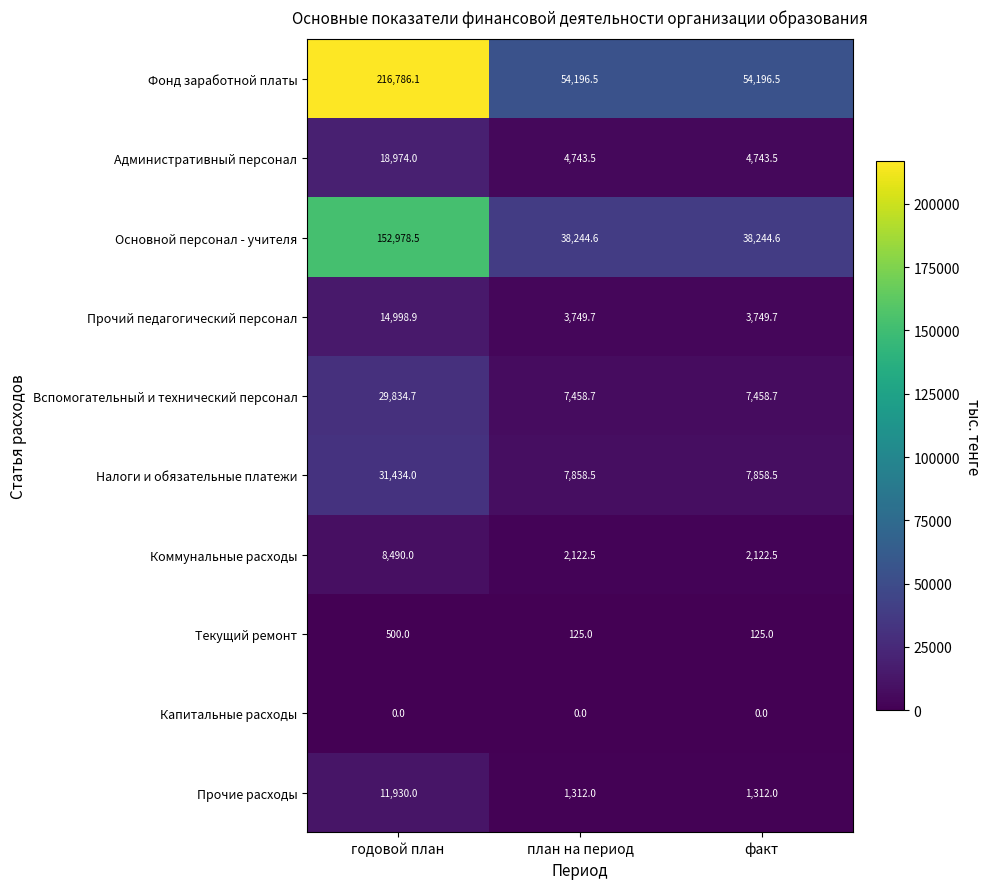

Which series has the widest spread of values?

Фонд заработной платы